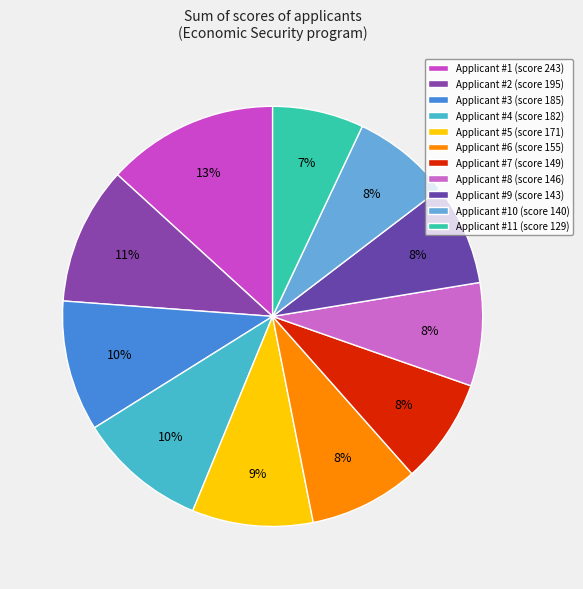

Which slice is the smallest?

11